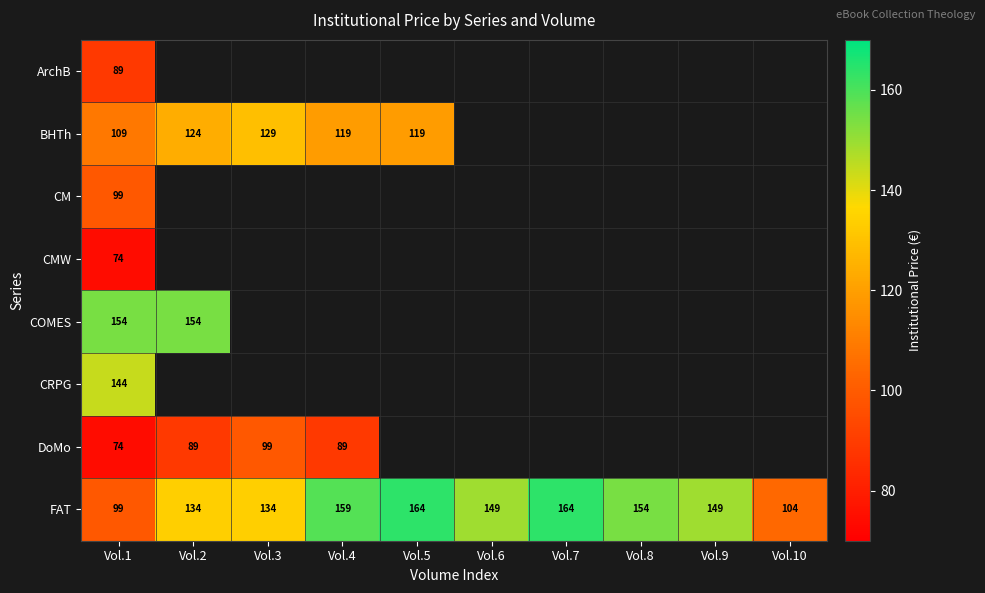

What value does the FAT series have at Vol.9?

149